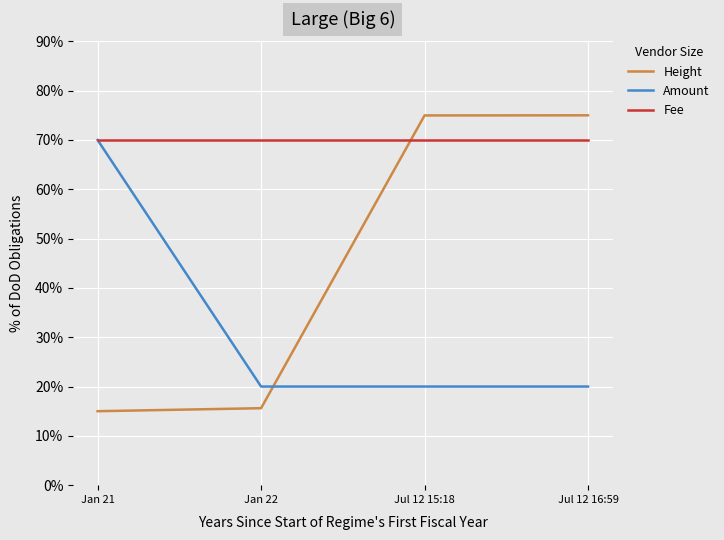

Count the number of categories in the chart.

4